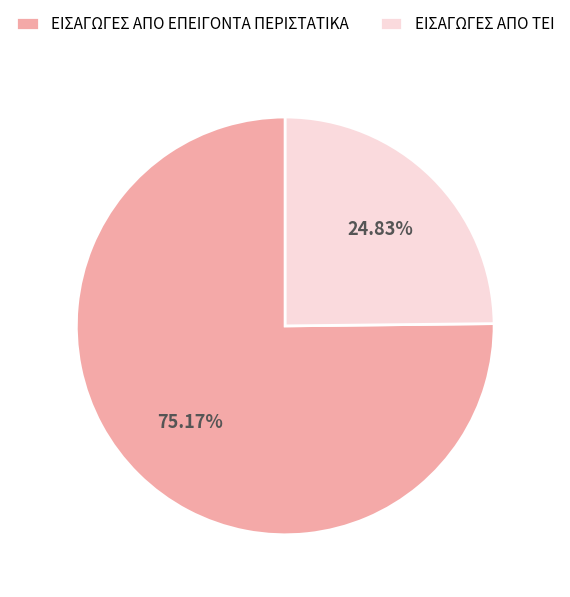

Which slice is the smallest?

ΕΙΣΑΓΩΓΕΣ ΑΠΟ ΤΕΙ